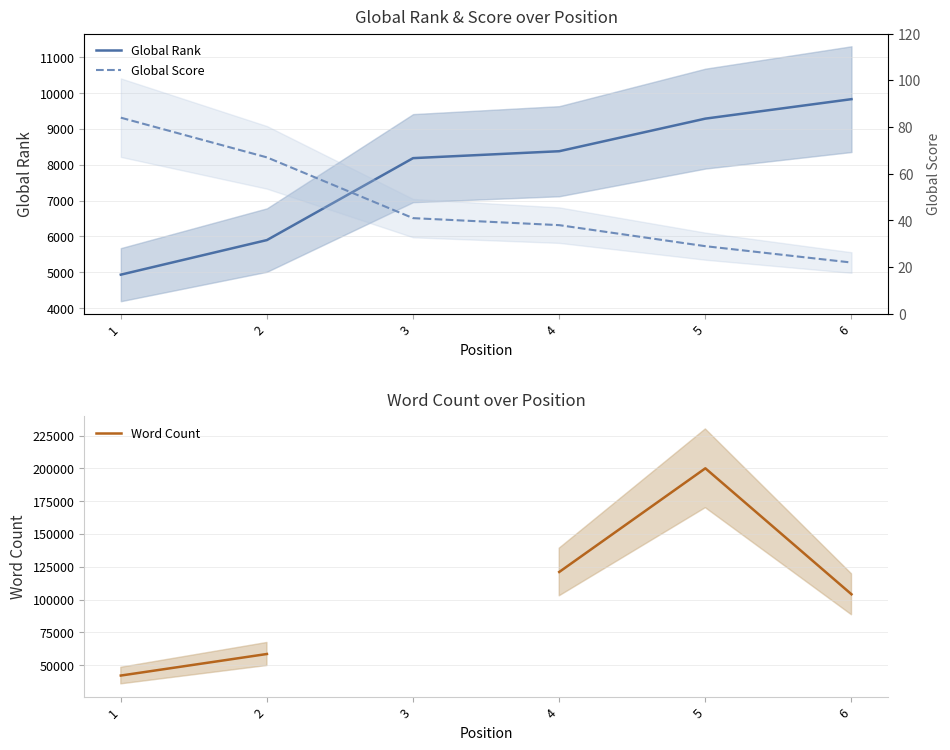

True or false: Global Rank has a value of 6841.1 at 6.

False